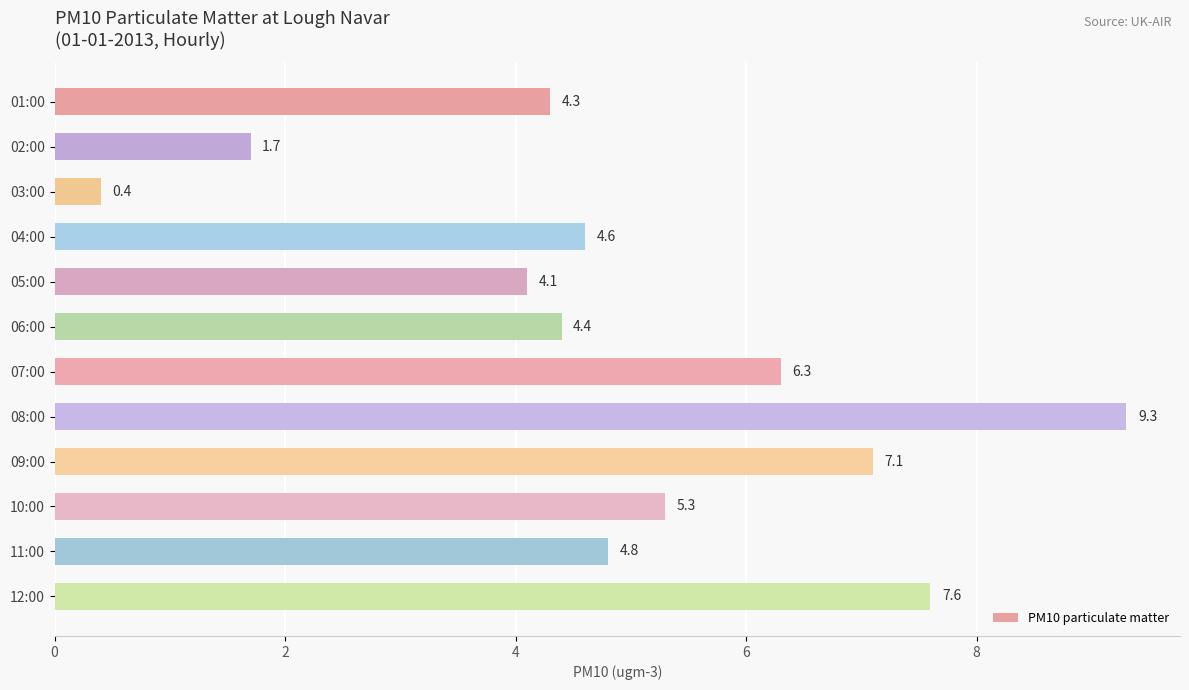

What is the label of the 12th bar from the top?

12:00